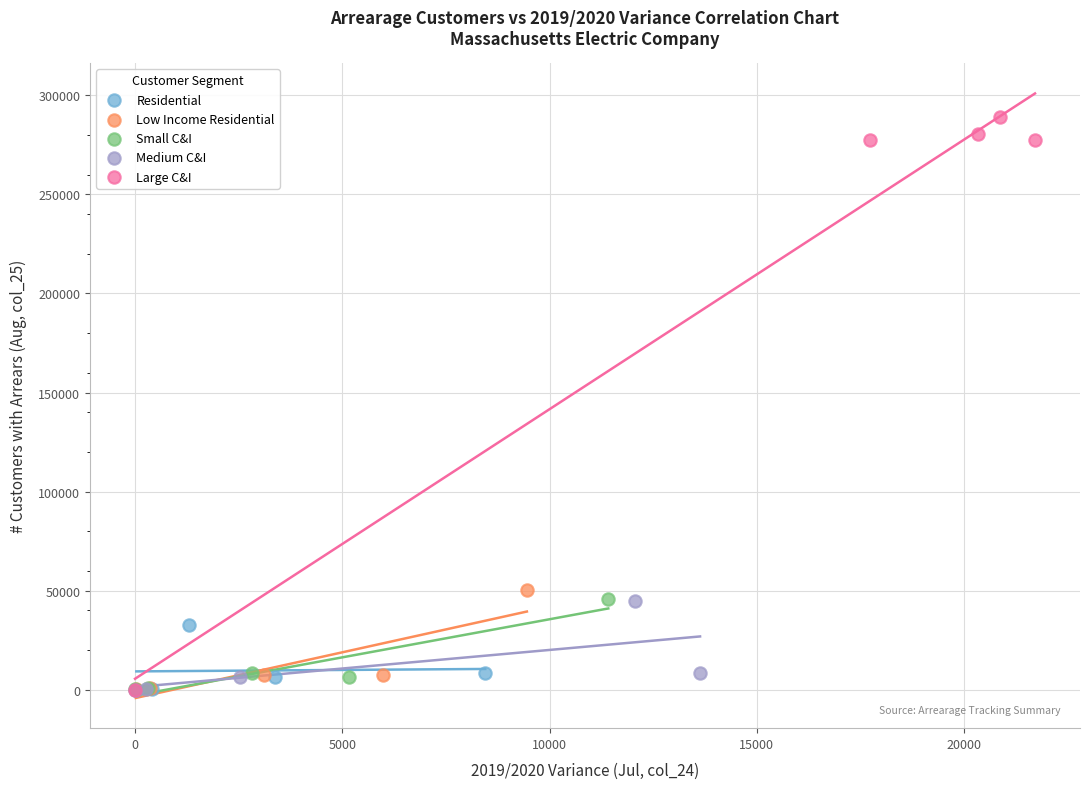

Which series reaches the maximum Y coordinate?

Large C&I